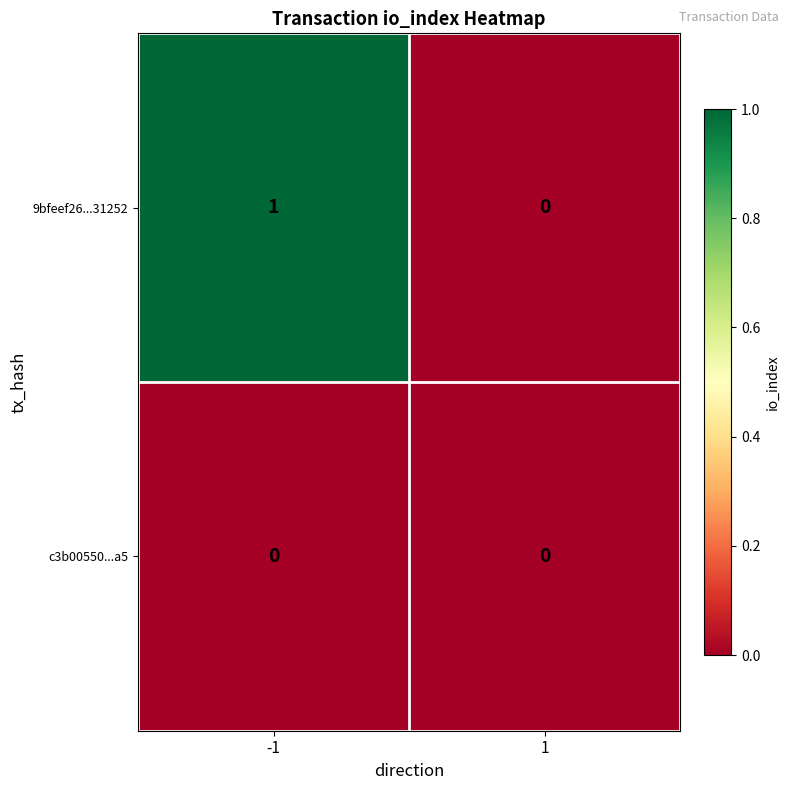

Which series has the largest total across all categories?

9bfeef26...31252